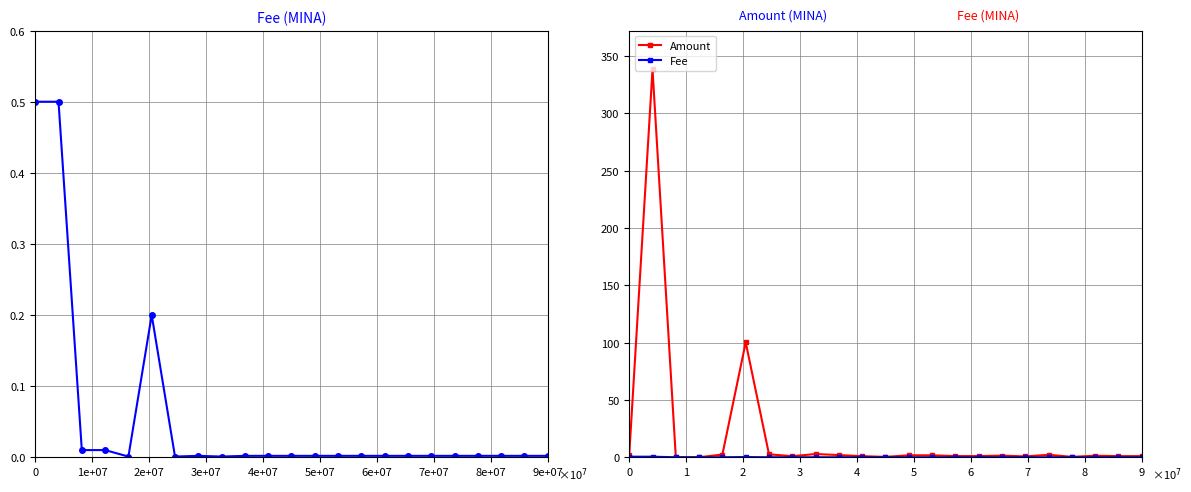

How many lines are shown in the chart?

2